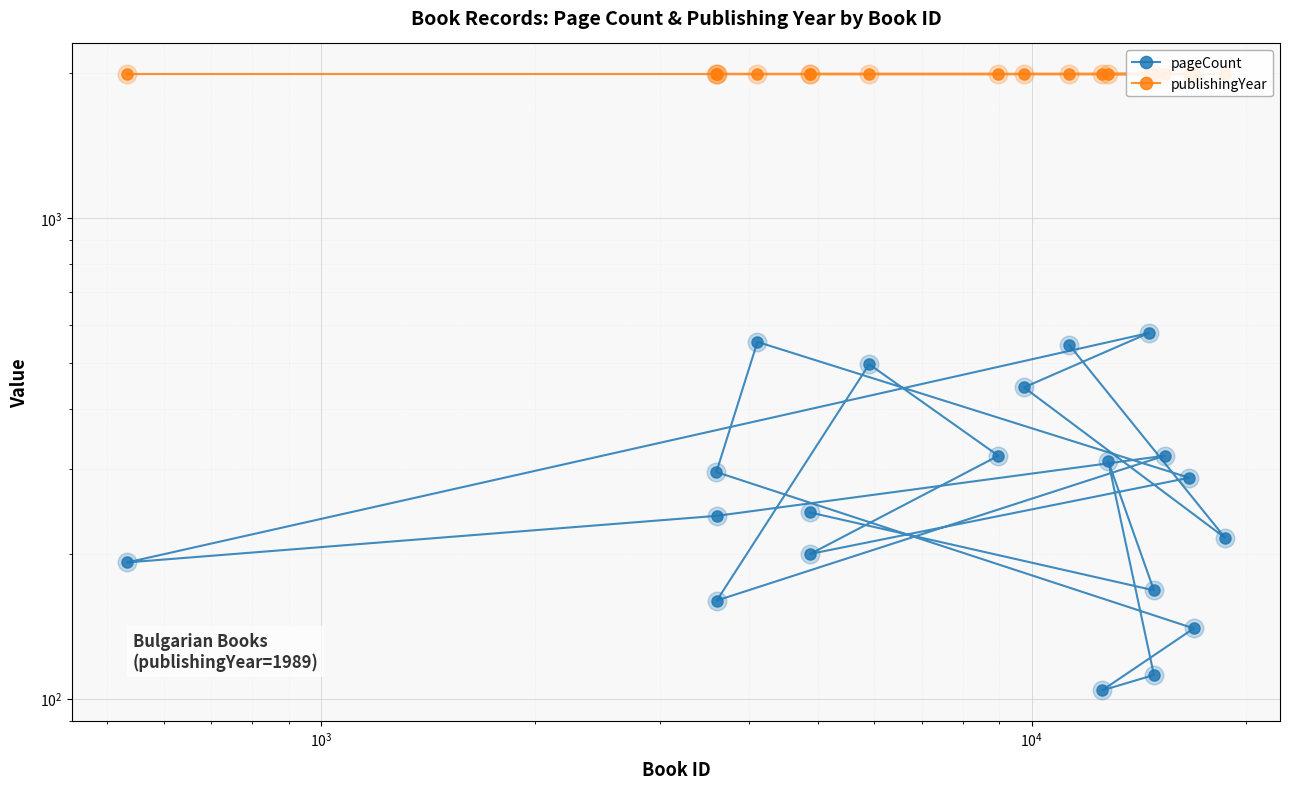

Which series has the largest total across all categories?

publishingYear